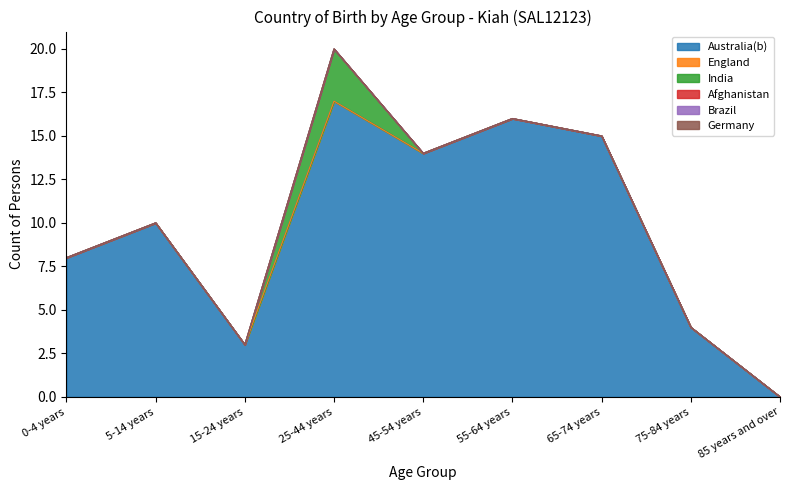

List the labels in order of Germany value, smallest first.

0-4 years, 5-14 years, 15-24 years, 25-44 years, 45-54 years, 55-64 years, 65-74 years, 75-84 years, 85 years and over